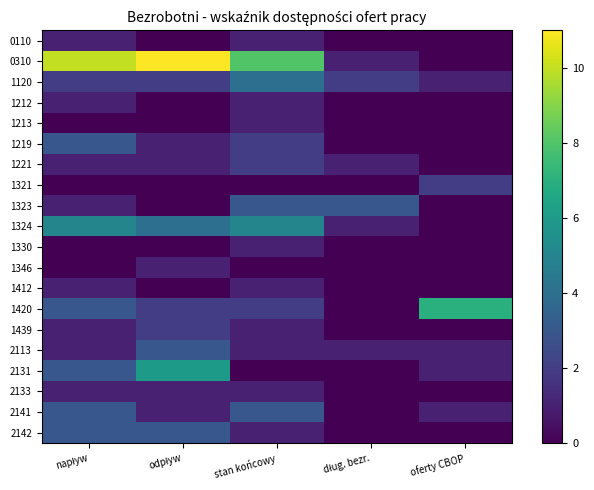

At how many categories does at least one series exceed 8?

2